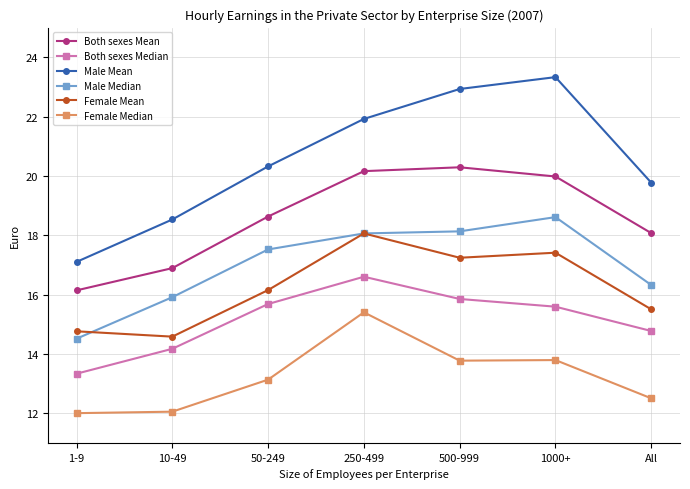

What is the average value of the Both sexes Mean series?

18.6